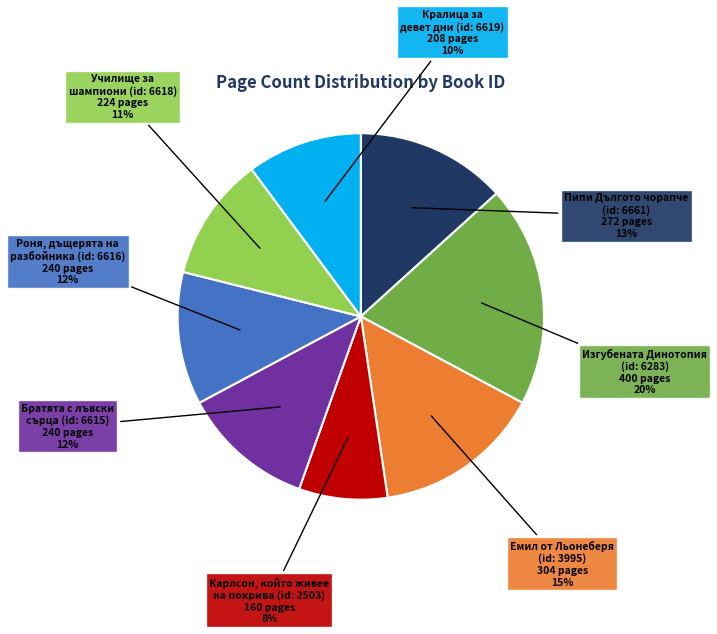

To the nearest percent, what is the difference between the largest and smallest slice percentages?

12%